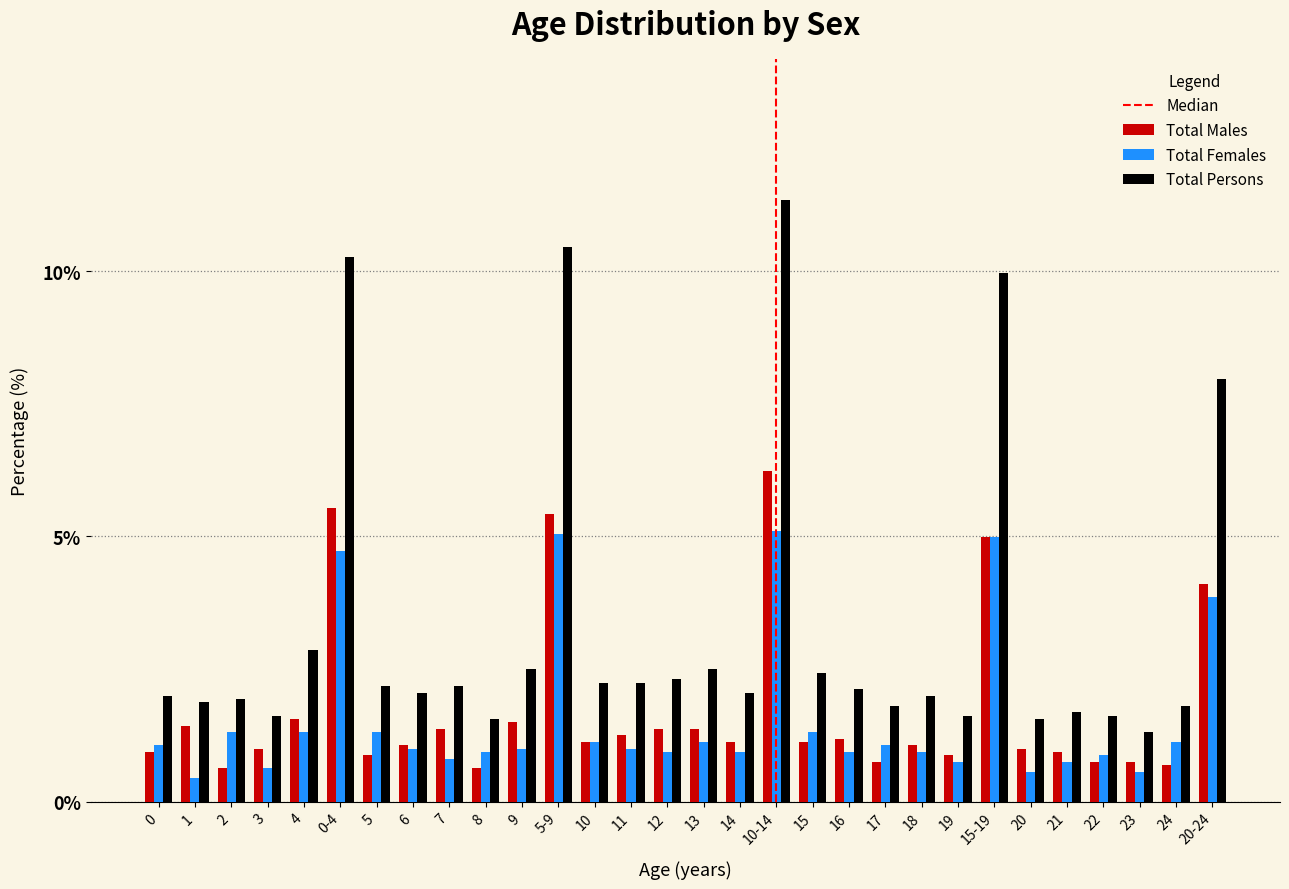

Rank the series by their maximum value, from lowest to highest.

Total Females, Total Males, Total Persons